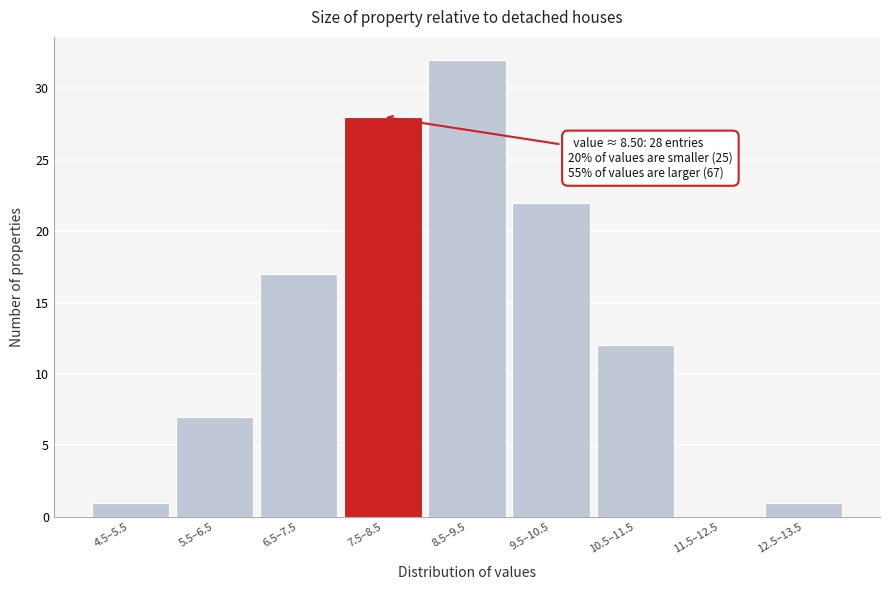

Reading right to left, extract all data points from this chart.

12.5–13.5=1	11.5–12.5=0	10.5–11.5=12	9.5–10.5=22	8.5–9.5=32	7.5–8.5=28	6.5–7.5=17	5.5–6.5=7	4.5–5.5=1